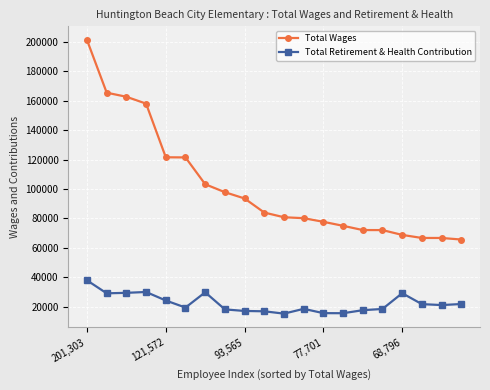

What is the average value of the Total Retirement & Health Contribution series?

22336